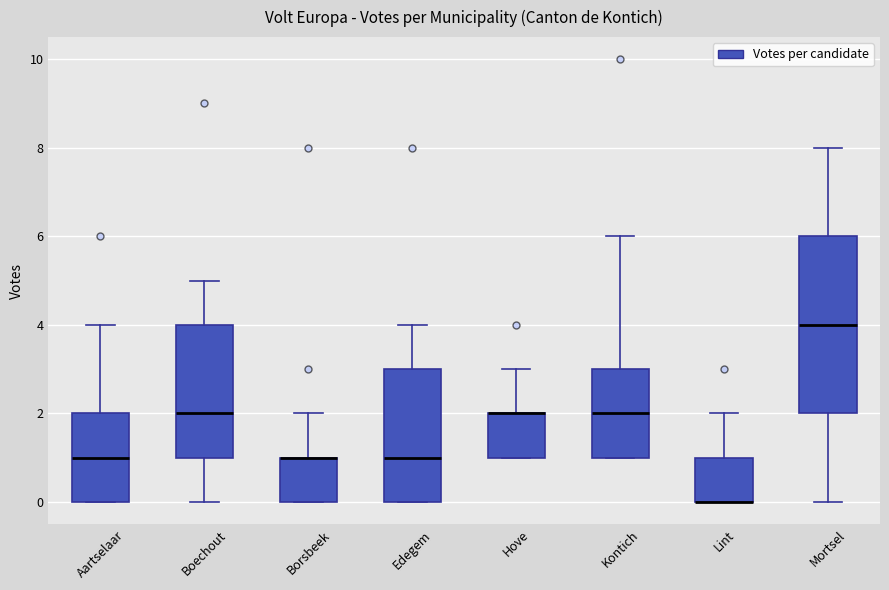

Where is the lower edge of the box for Boechout on the y-axis? The values are not printed on the chart, so give them approximately, as read against the axis.

1